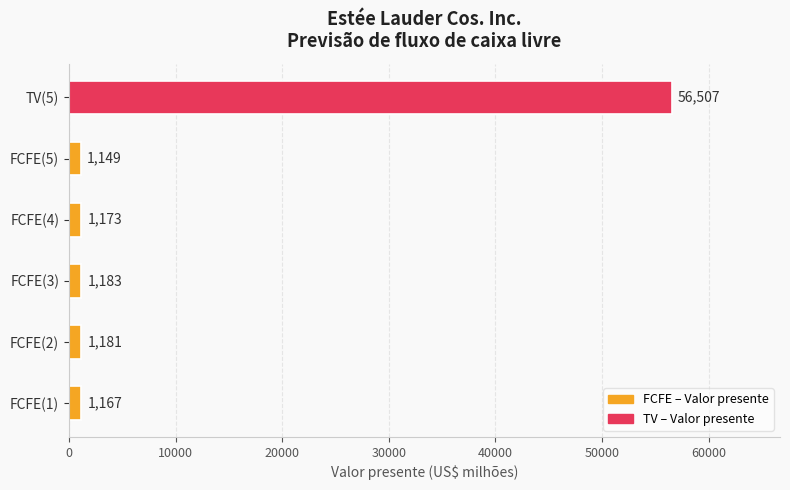

Which category has the highest value across all series?

TV(5)